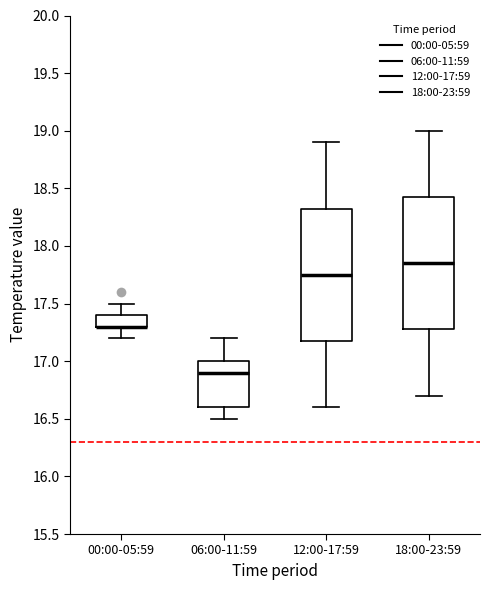

Reading left to right, transcribe this box plot: for each box, give where its median line is, the range the box spans, and where its two whiskers end, as read against the y-axis. The values are not printed on the chart, so give them approximately, as read against the axis.

00:00-05:59: median 17.30 (drawn on the box's lower edge), box 17.30 to 17.40, whiskers 17.20 to 17.50
06:00-11:59: median 16.90, box 16.60 to 17.00, whiskers 16.50 to 17.20
12:00-17:59: median 17.75, box 17.20 to 18.35, whiskers 16.60 to 18.90
18:00-23:59: median 17.85, box 17.30 to 18.45, whiskers 16.70 to 19.00